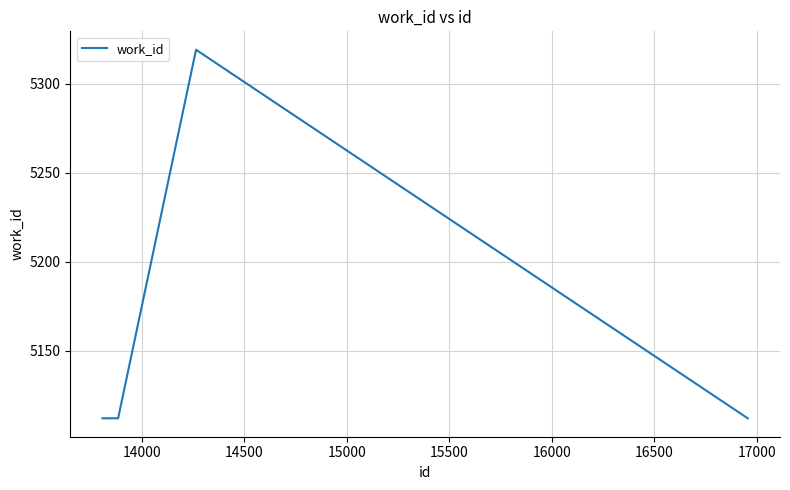

What is the maximum value shown in the chart?

5319